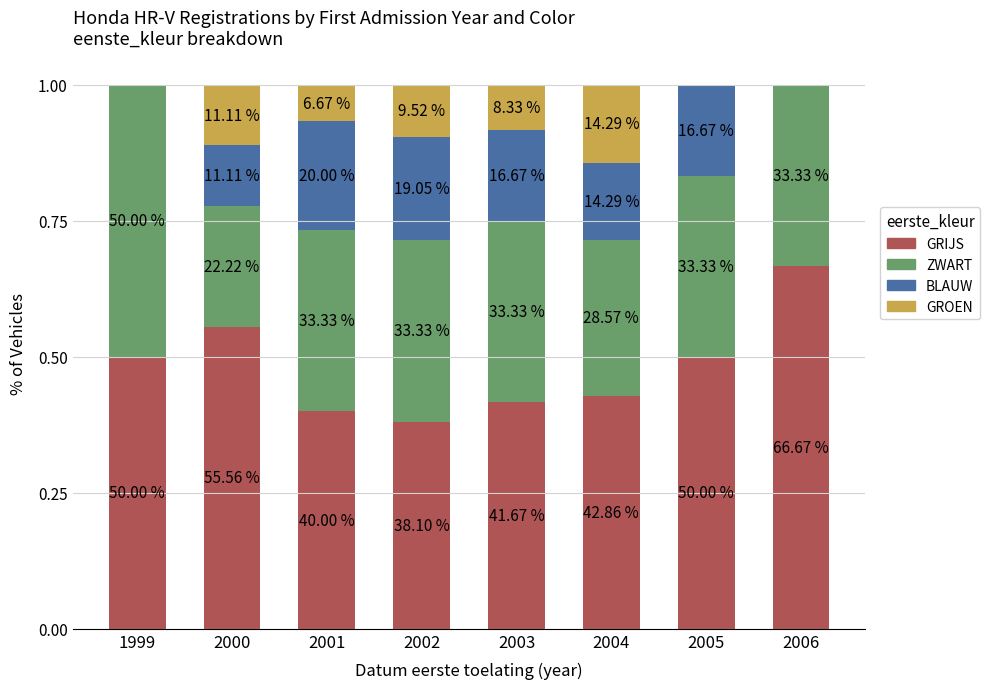

Are the bars horizontal?

No